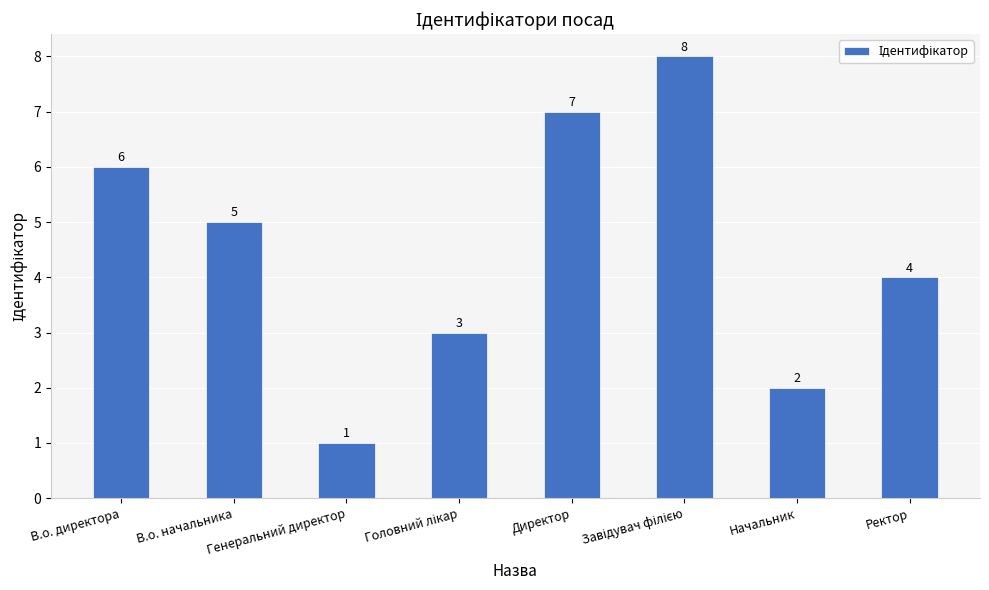

True or false: the data shows 7 at Директор.

True